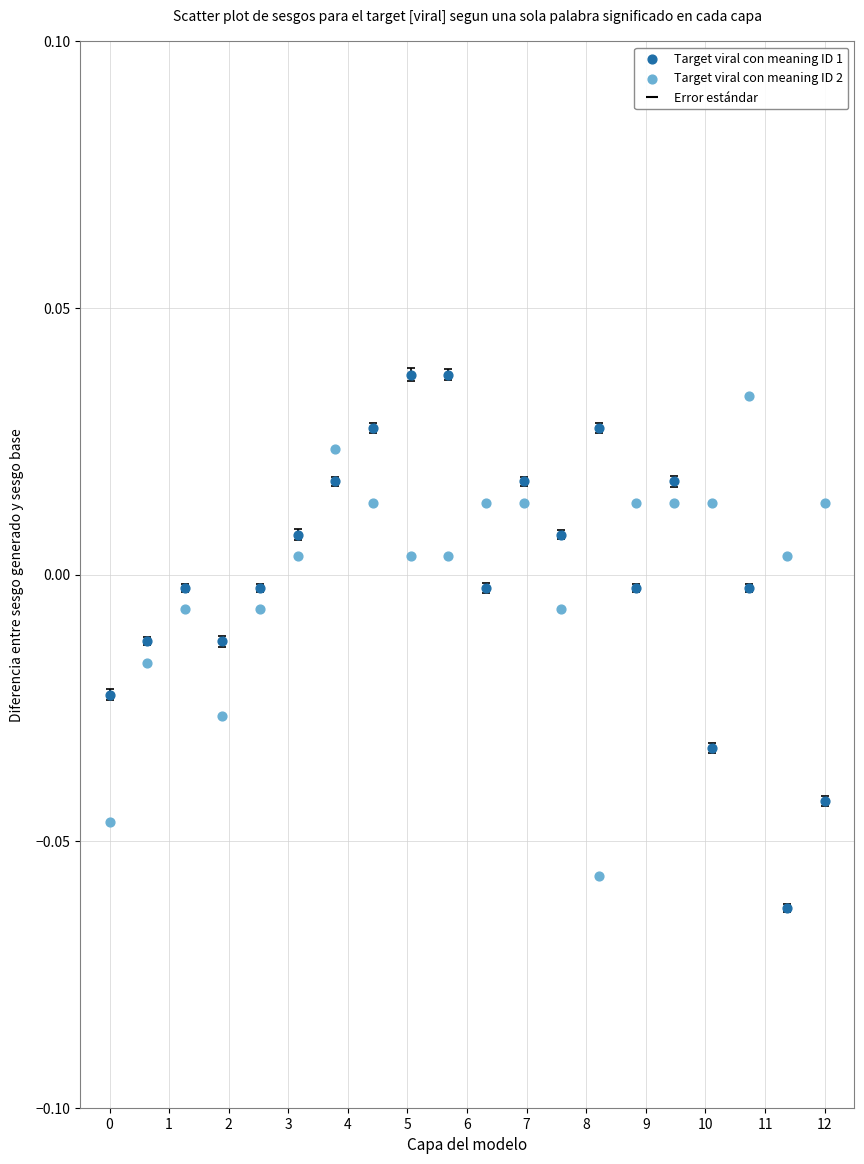

Which series contains the highest Y value?

Target viral con meaning ID 1